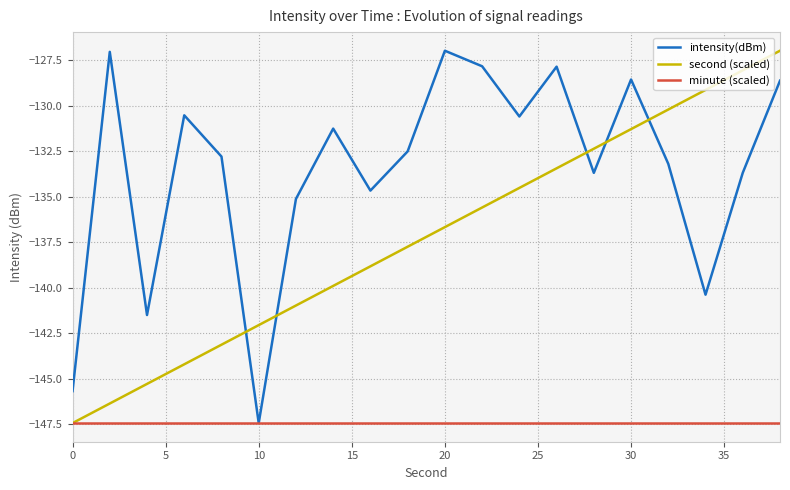

How many times do intensity(dBm) and second (scaled) cross each other?

5